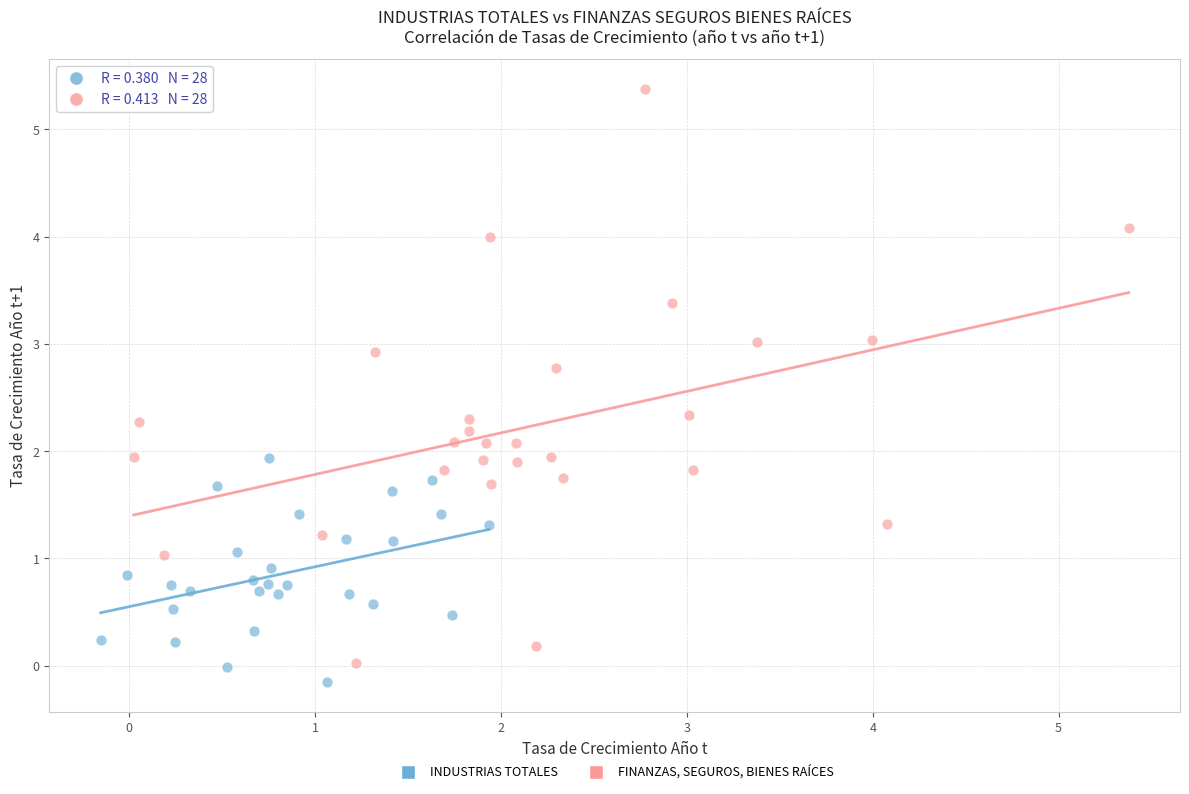

Which series contains the highest Y value?

FINANZAS, SEGUROS, BIENES RAÍCES